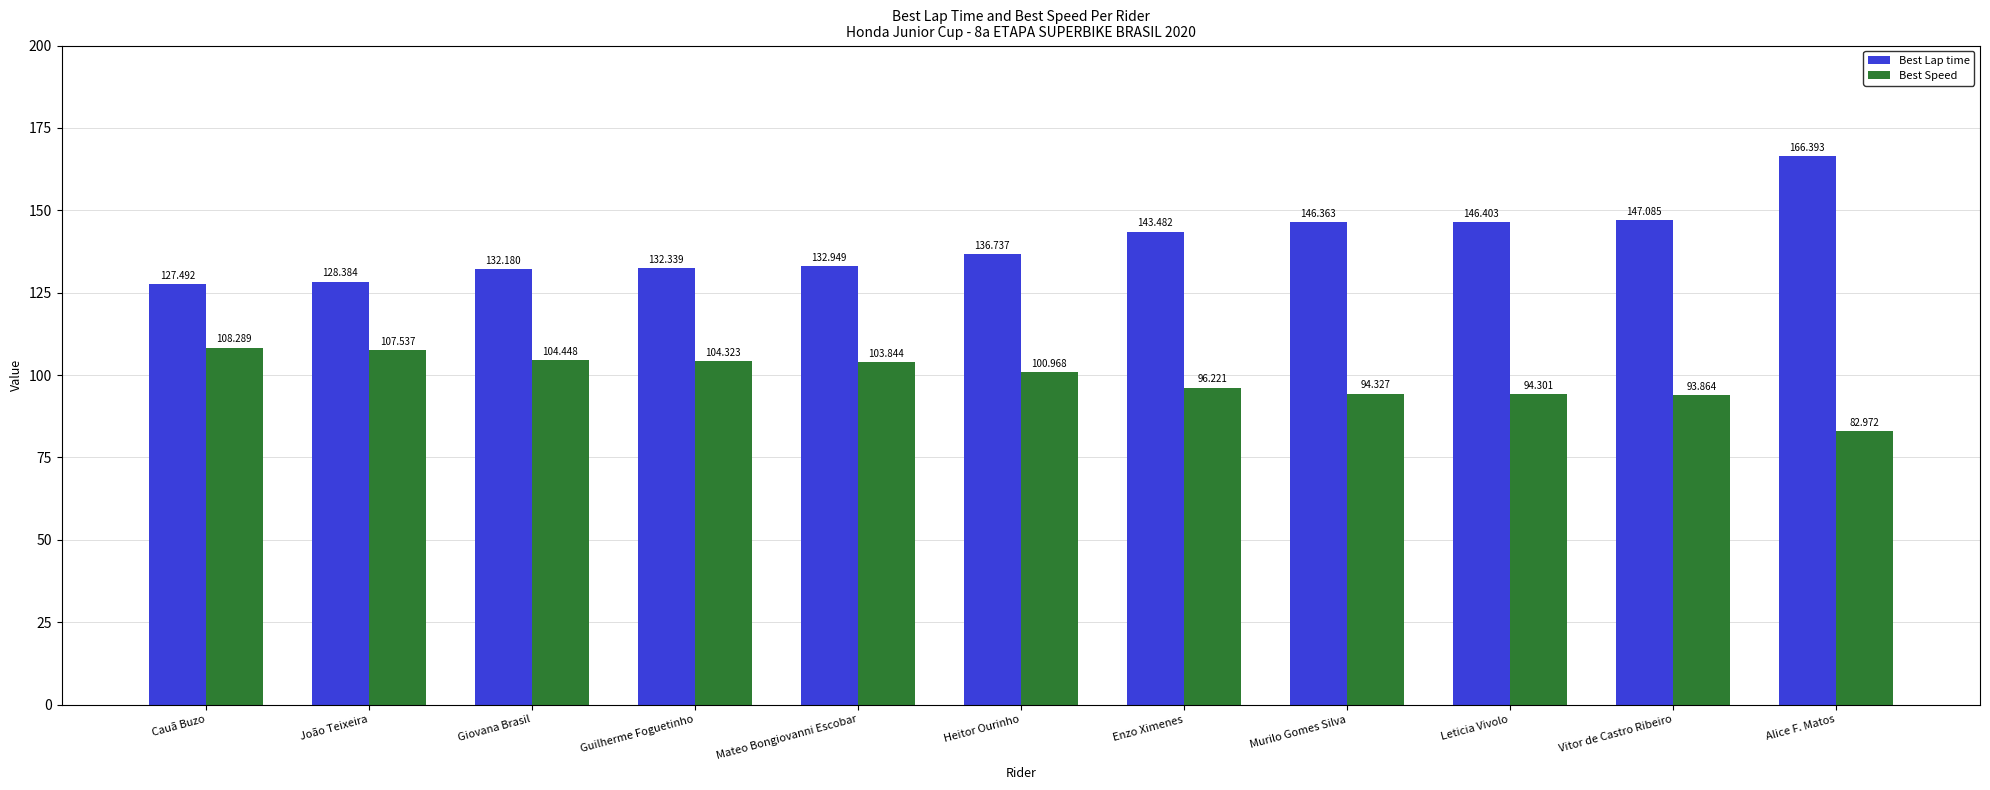

Rank the series at Enzo Ximenes from highest to lowest value.

Best Lap time, Best Speed